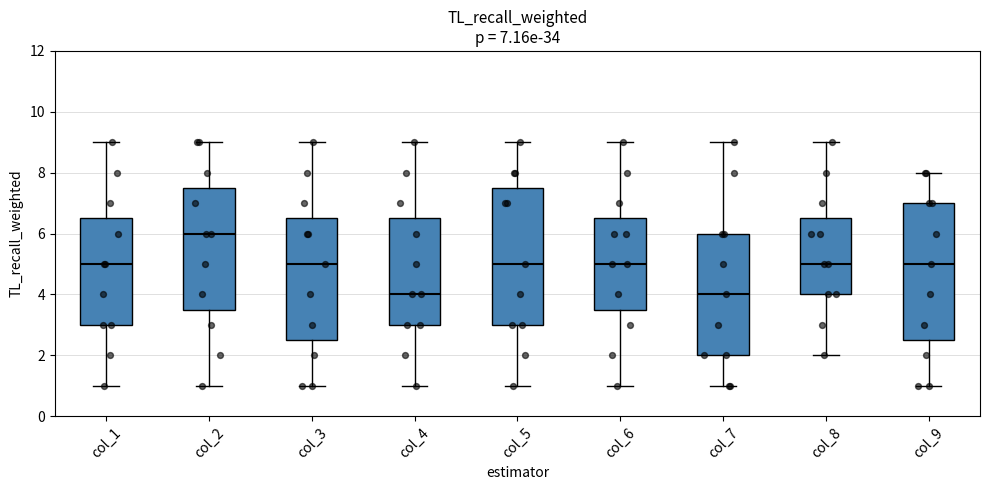

Which box's median line is the highest?

col_2